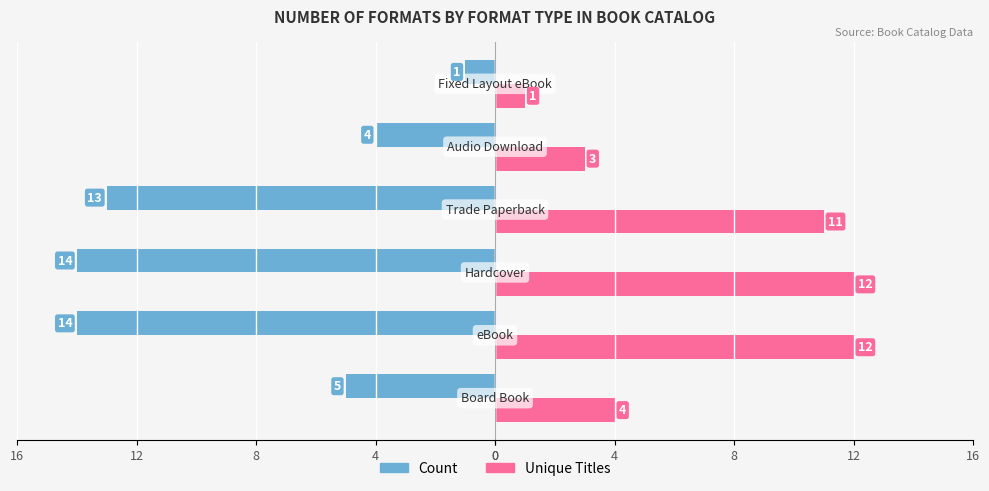

Which series has the largest range (max minus min)?

Count